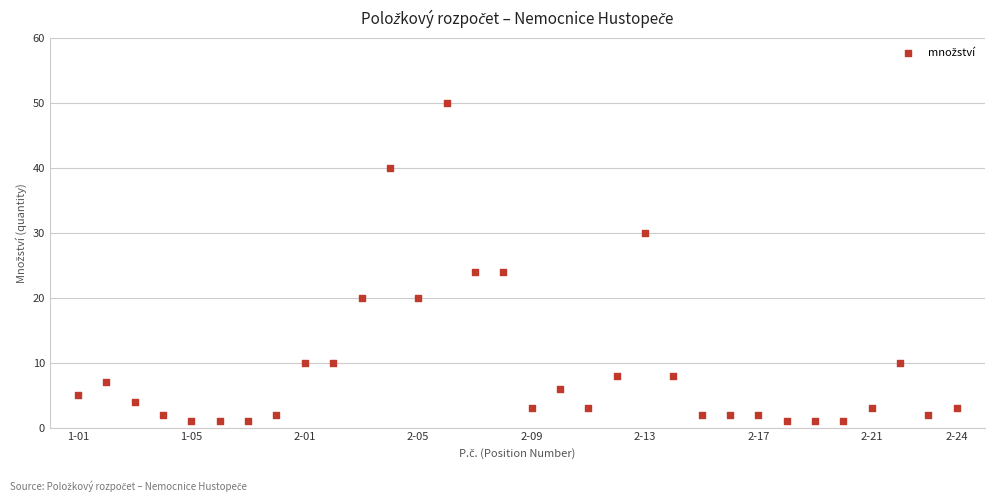

What is the range of X values (max minus min)?

31